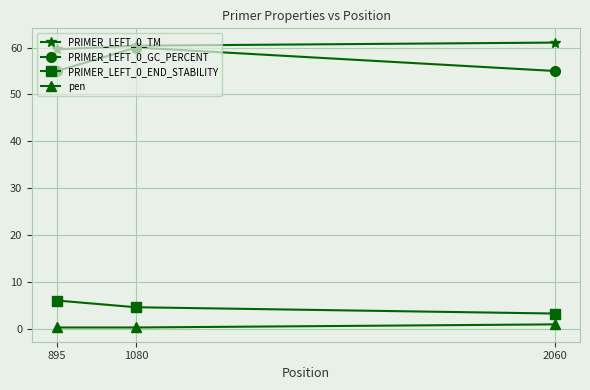

What is the smallest value displayed?

0.4